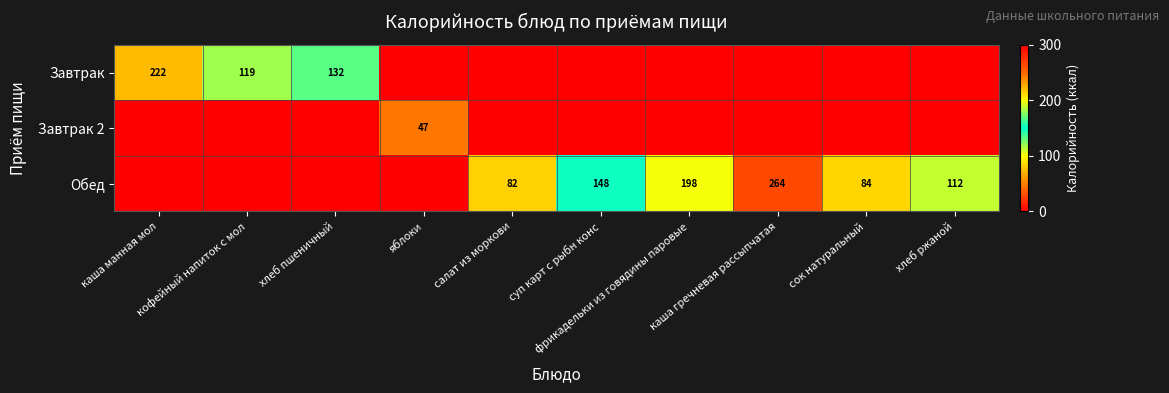

At how many categories does at least one series exceed 250?

1